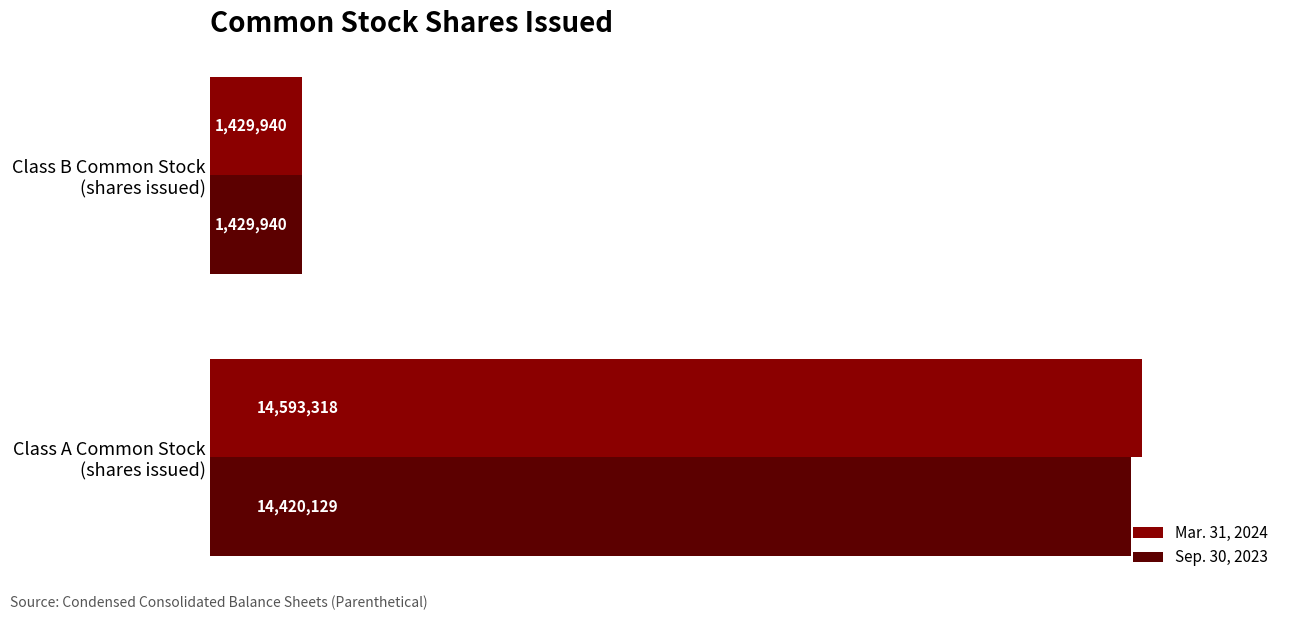

What are all the series names shown in the legend?

Mar. 31, 2024, Sep. 30, 2023